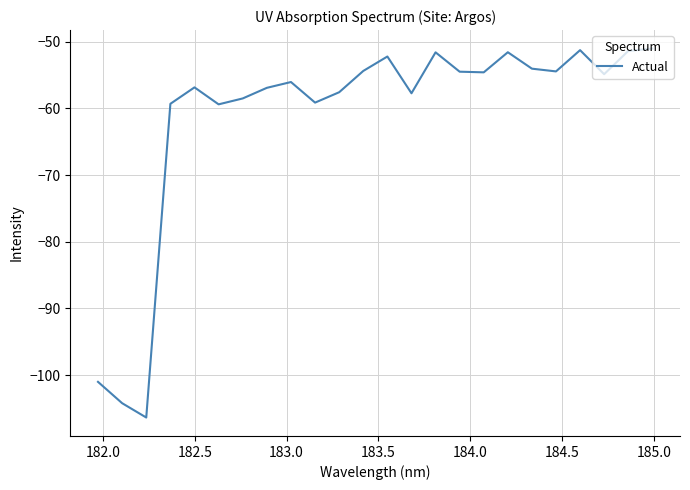

What is the minimum value shown in the chart?

-106.4